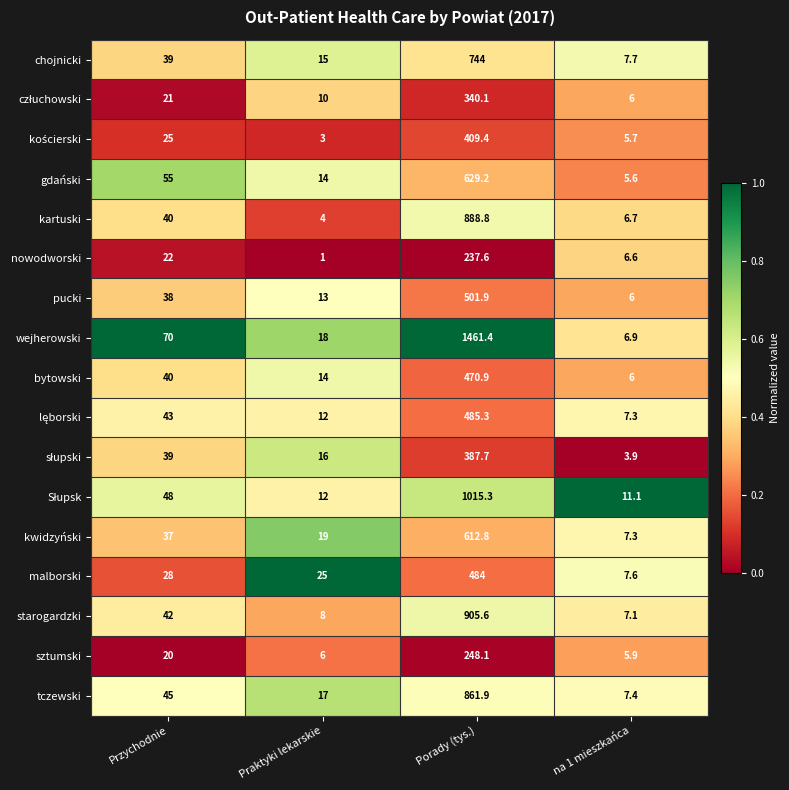

At which label is malborski closest to 245?

Przychodnie